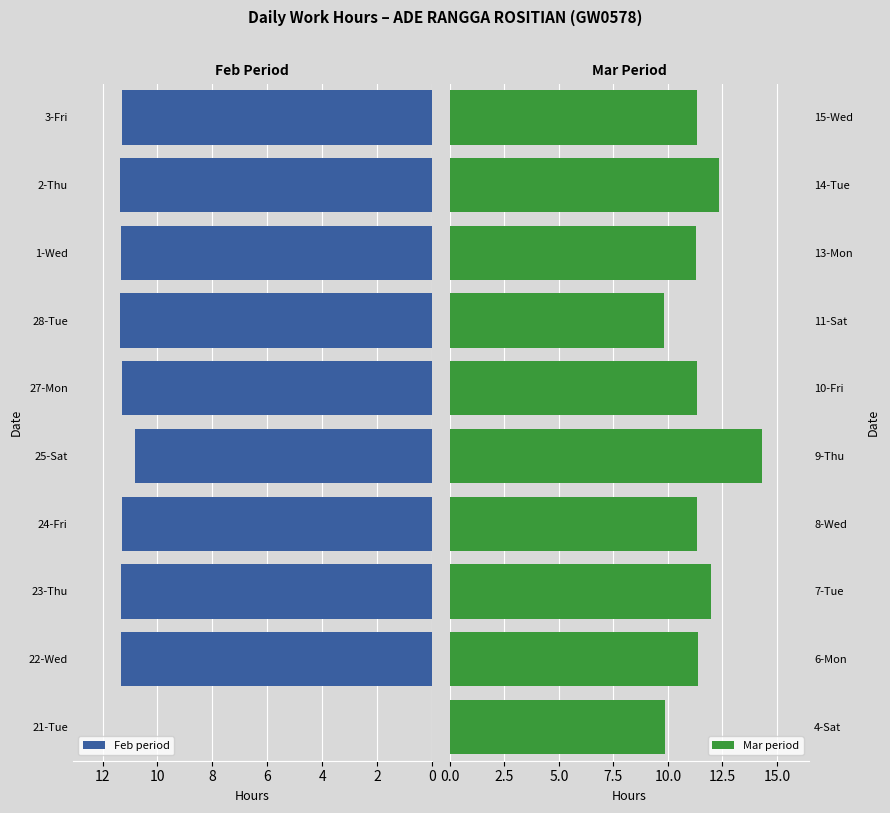

What is the difference between the maximum and minimum values in the Feb period series?

11.4